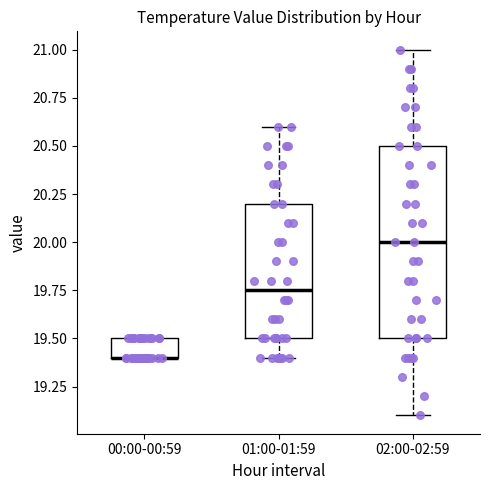

Where is the upper edge of the box for 02:00-02:59 on the y-axis? The values are not printed on the chart, so give them approximately, as read against the axis.

20.50